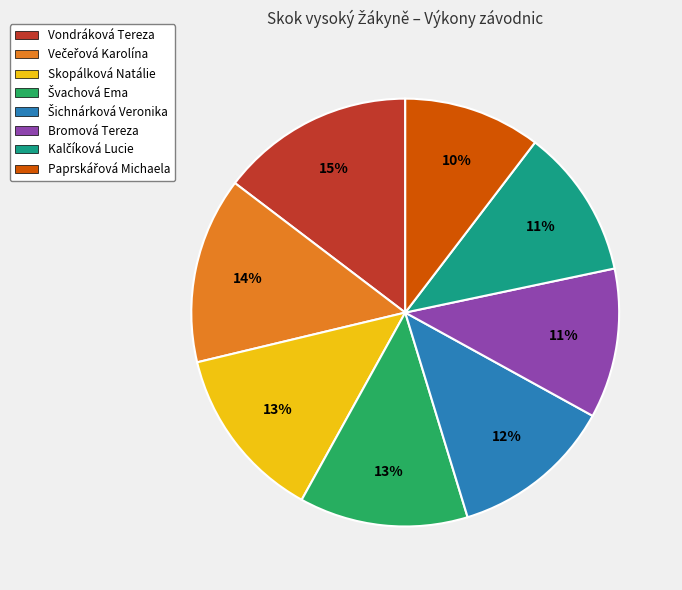

True or false: Vondráková Tereza accounts for 5% of the total.

False